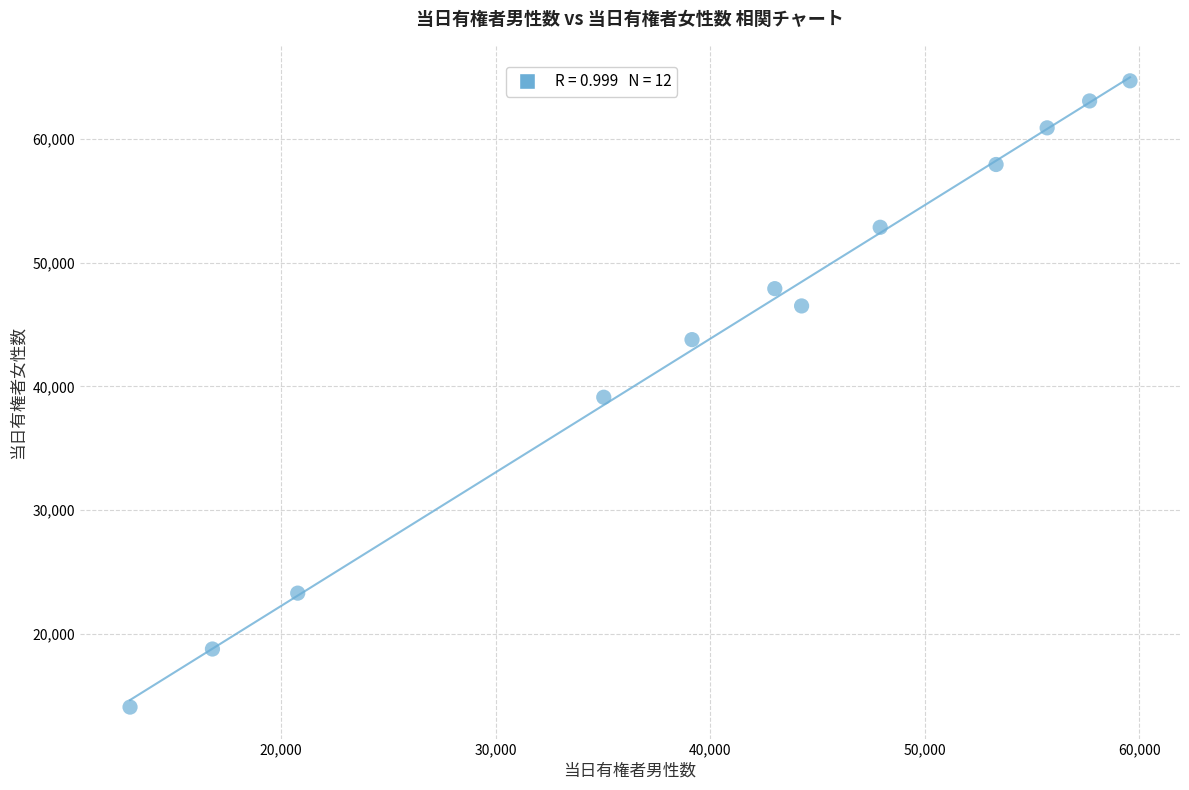

What is the average Y value?

44407